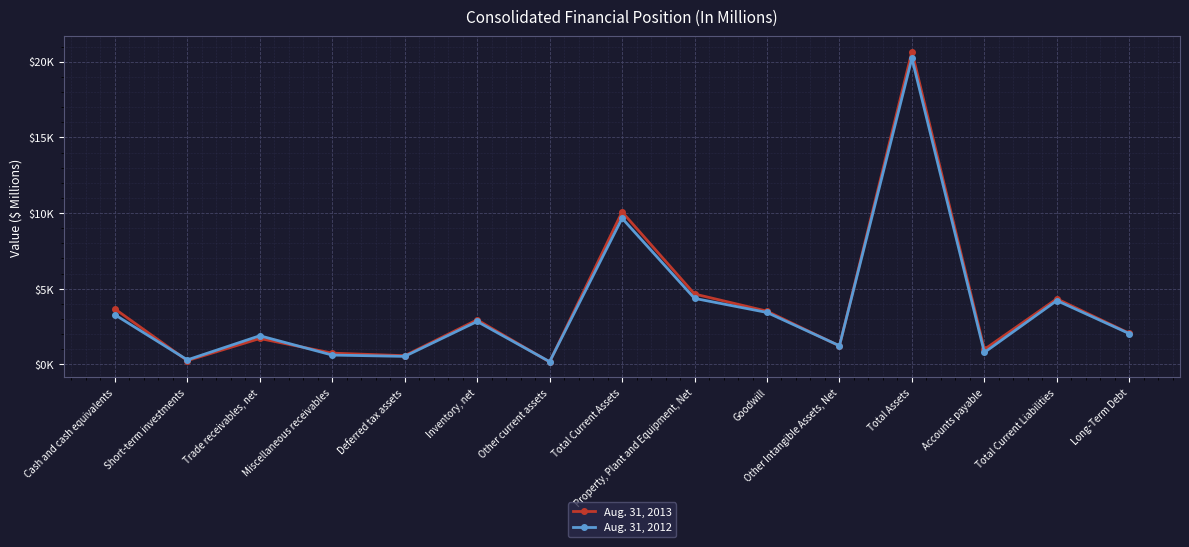

At how many categories does at least one series exceed 13995?

1